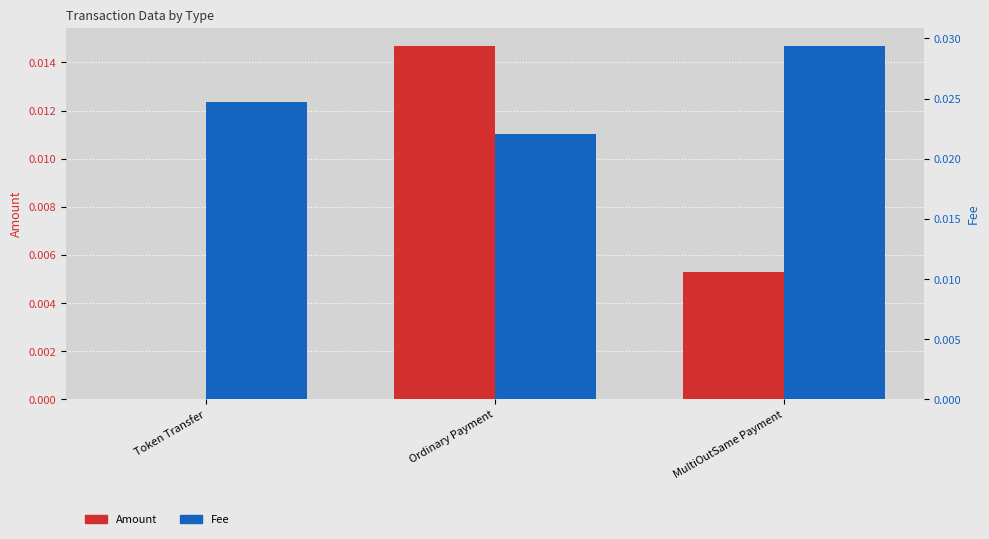

At how many categories does at least one series exceed 0?

3